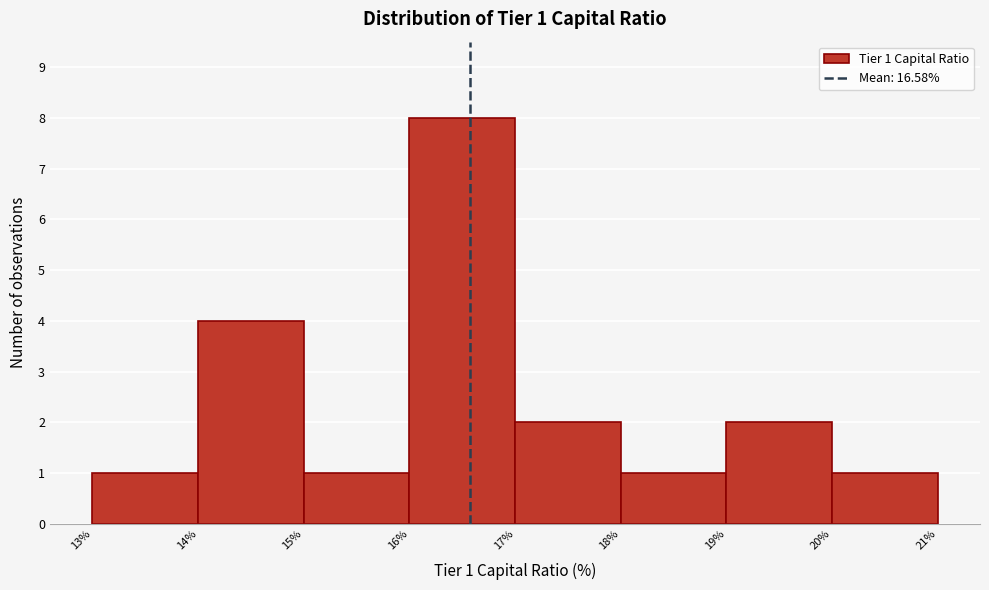

Which range on the x-axis has the tallest bar?

16% to 17%